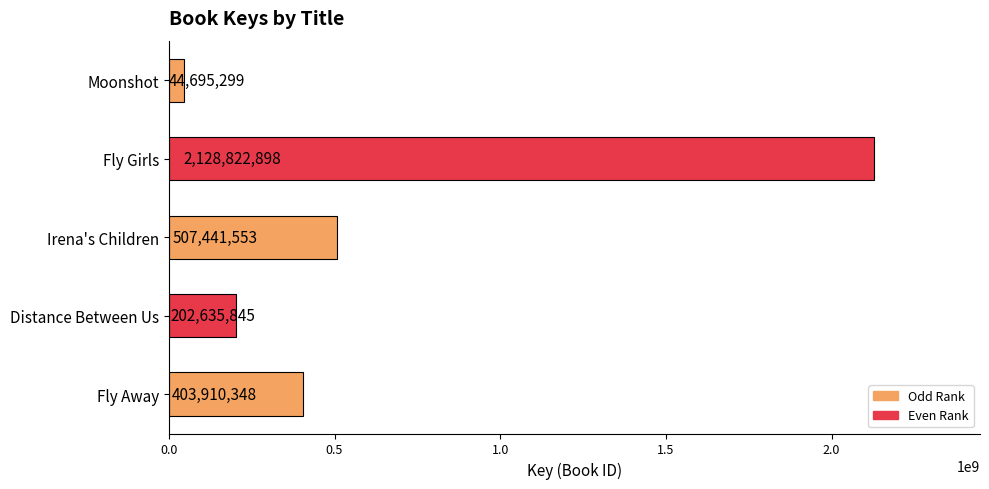

What is the smallest value displayed?

44695299